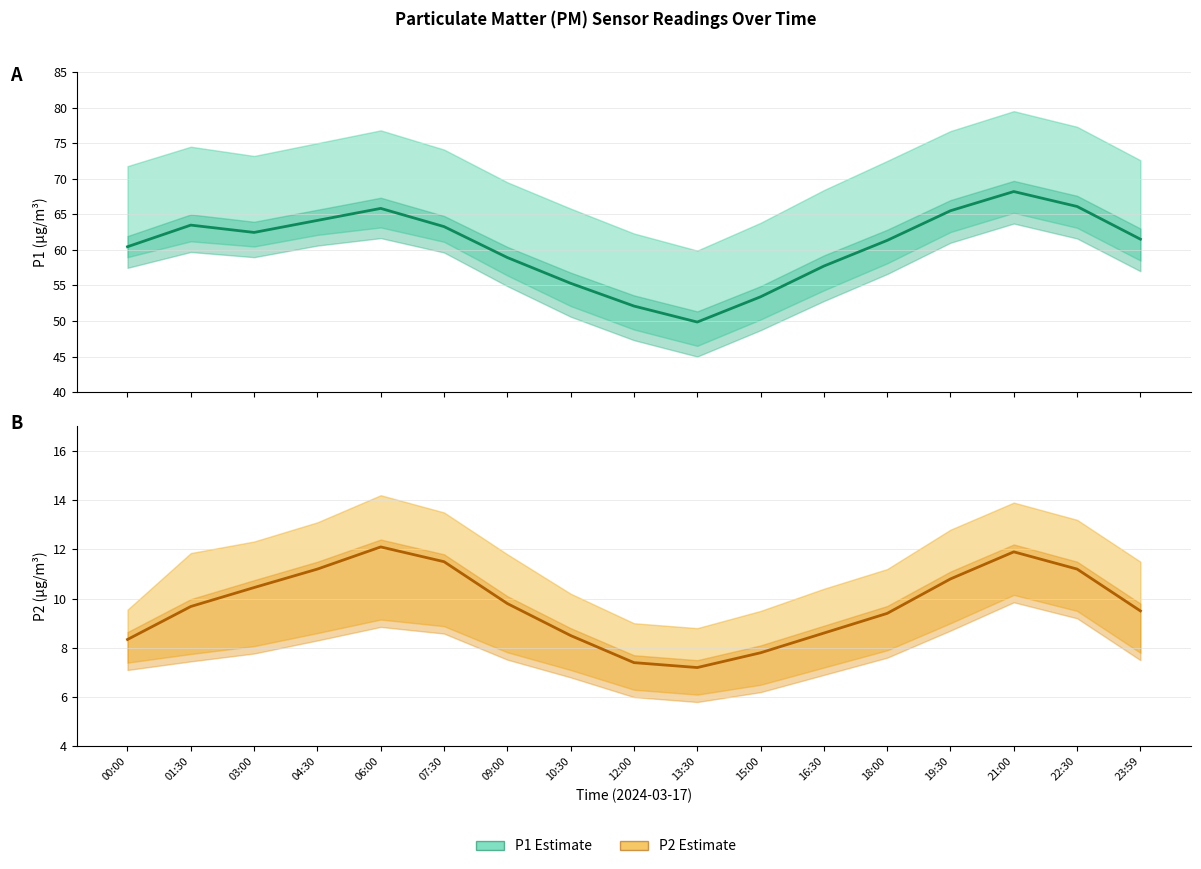

Which series has the widest spread of values?

P1 Estimate